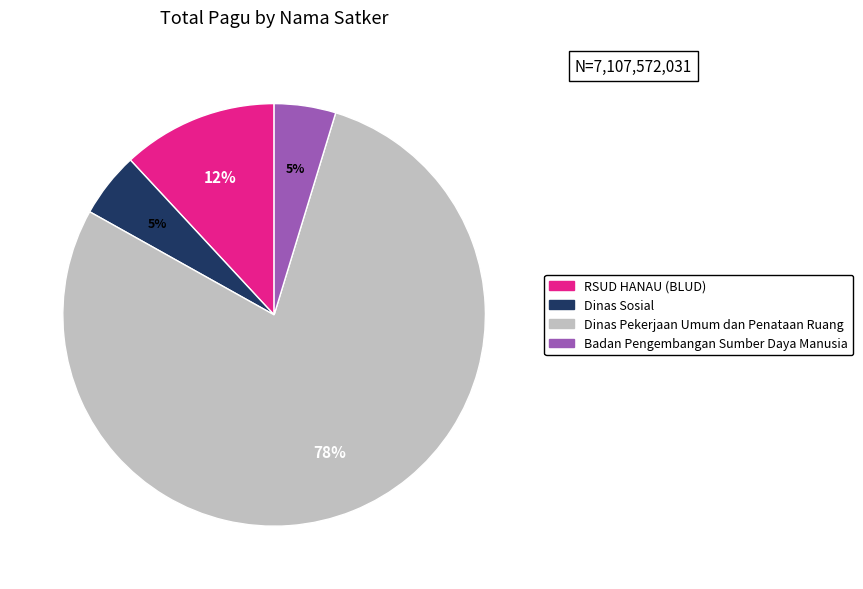

Is there a majority slice in this chart?

Yes